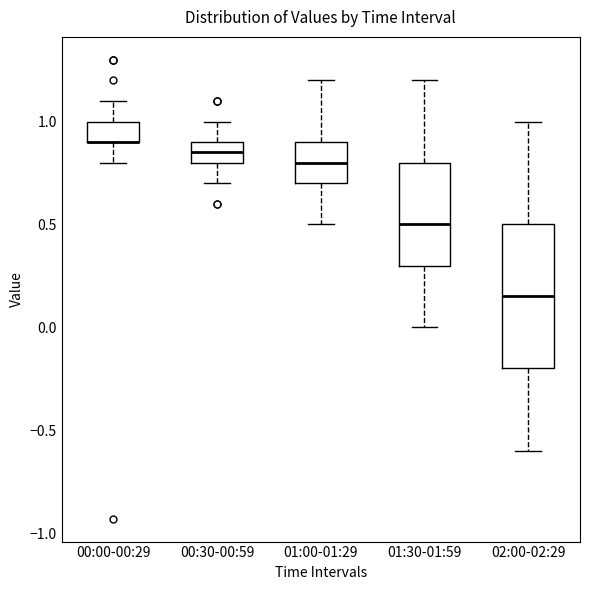

Where does the median line of the box for 00:30-00:59 sit on the y-axis? The values are not printed on the chart, so give them approximately, as read against the axis.

0.85